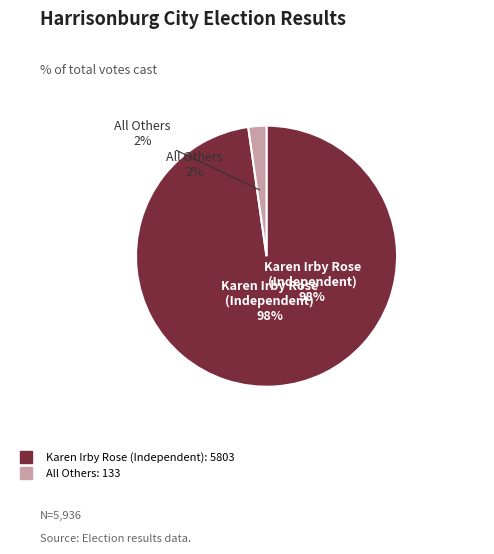

Which has a higher value, All Others or Karen Irby Rose (Independent)?

Karen Irby Rose (Independent)